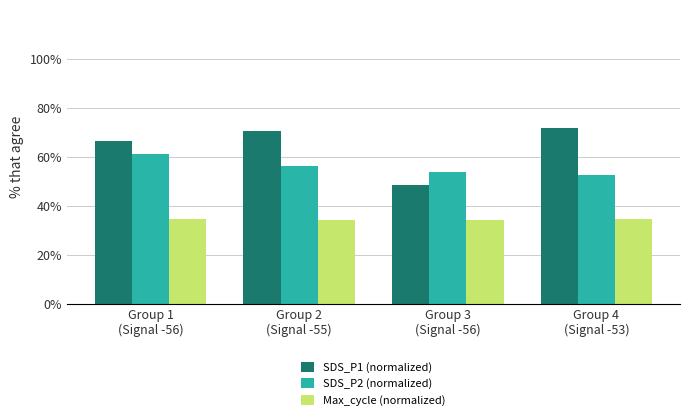

Rank the categories by SDS_P2 (normalized) value from lowest to highest.

Group 4
(Signal -53), Group 3
(Signal -56), Group 2
(Signal -55), Group 1
(Signal -56)